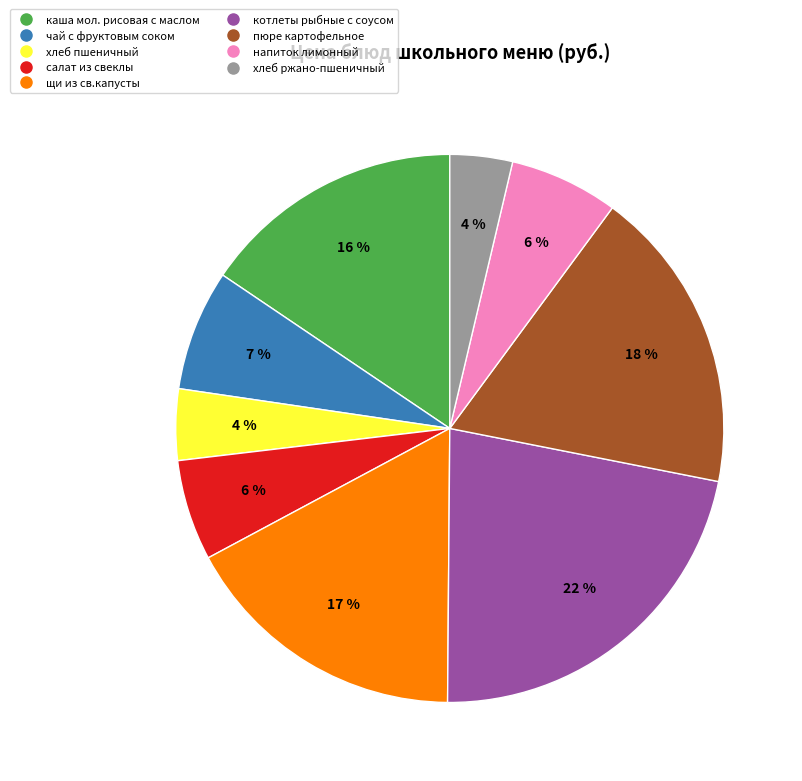

Which category has the biggest portion of the pie?

котлеты рыбные с соусом